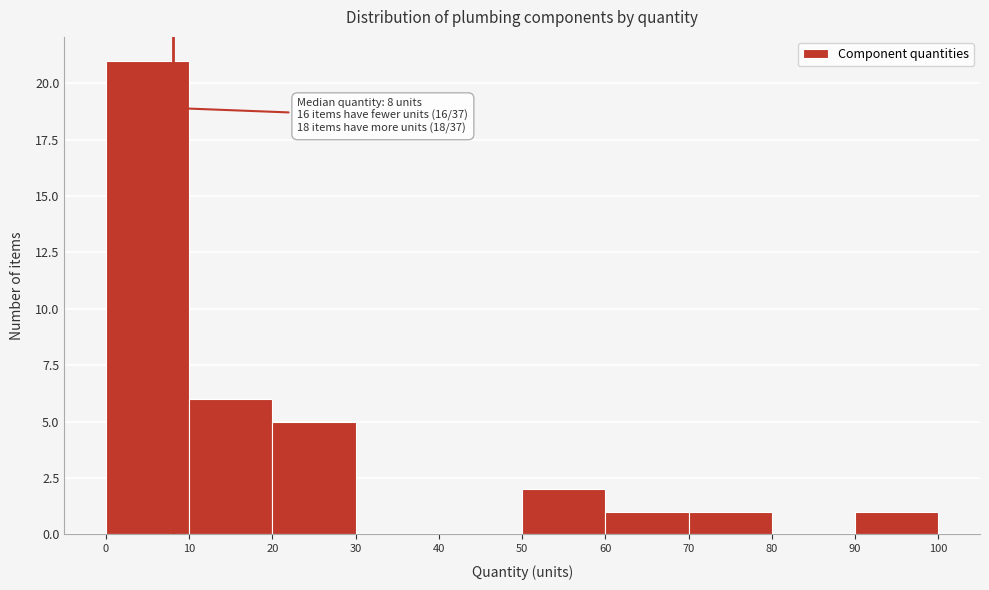

Which range on the x-axis has the tallest bar?

0 to 10